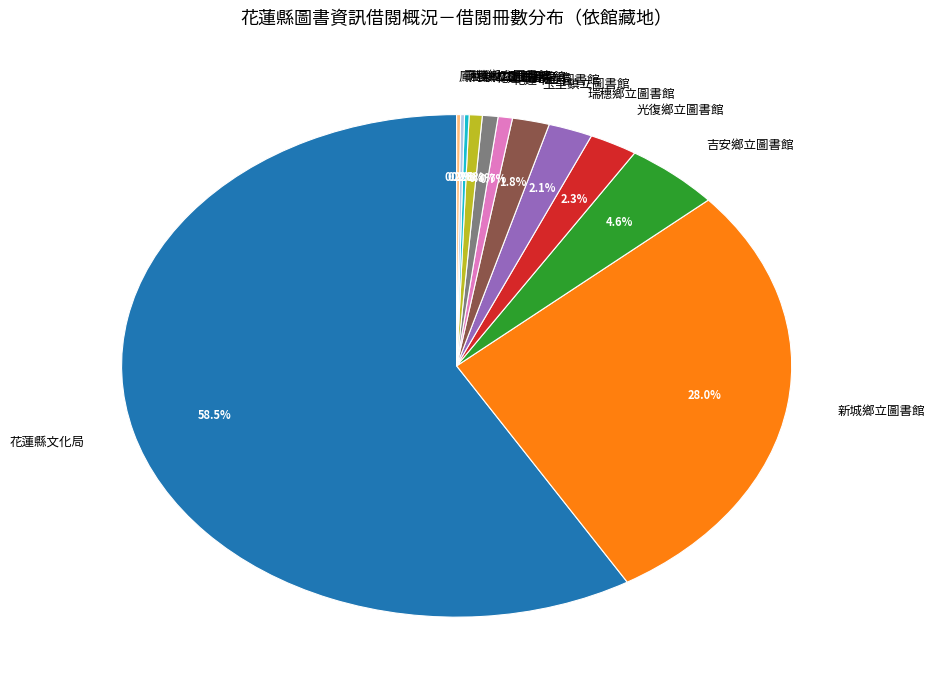

Which has a higher value, 光復鄉立圖書館 or 花蓮縣文化局?

花蓮縣文化局